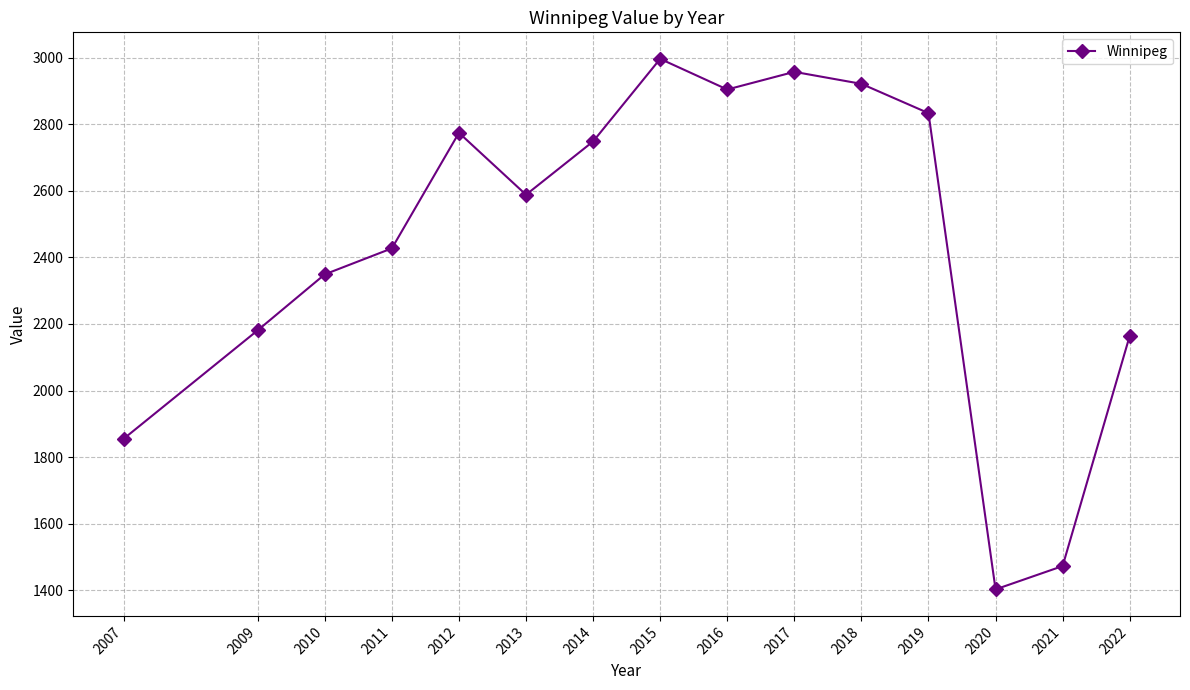

What is the difference between the second highest and second lowest values?

1484